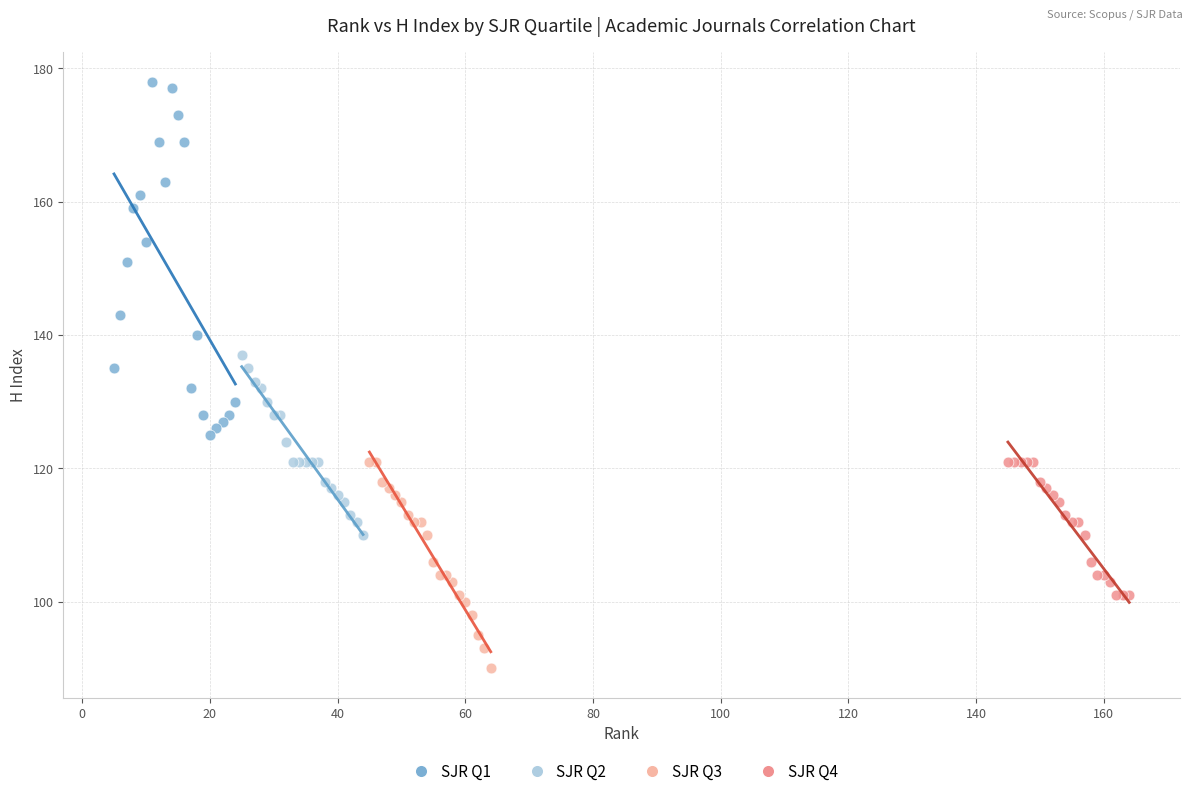

Which series contains the highest Y value?

SJR Q1